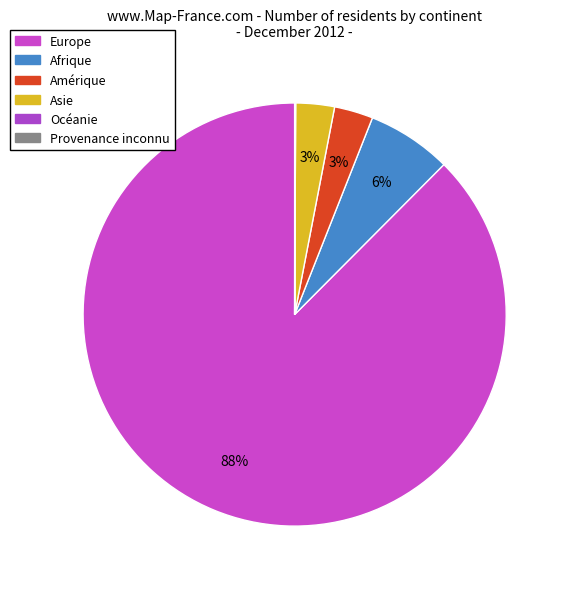

Which category has the biggest portion of the pie?

Europe